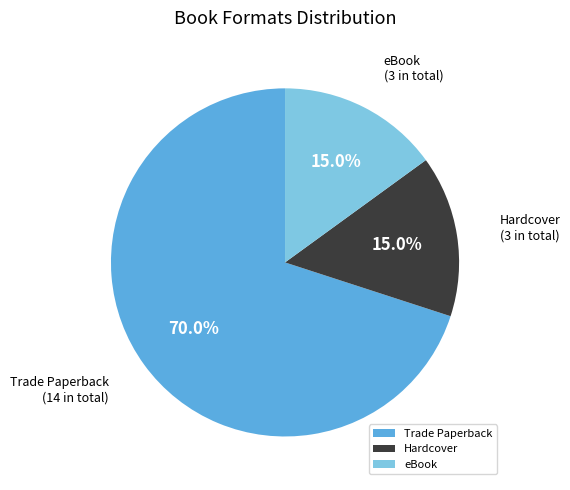

Is it true that Hardcover is 15% of the pie?

True